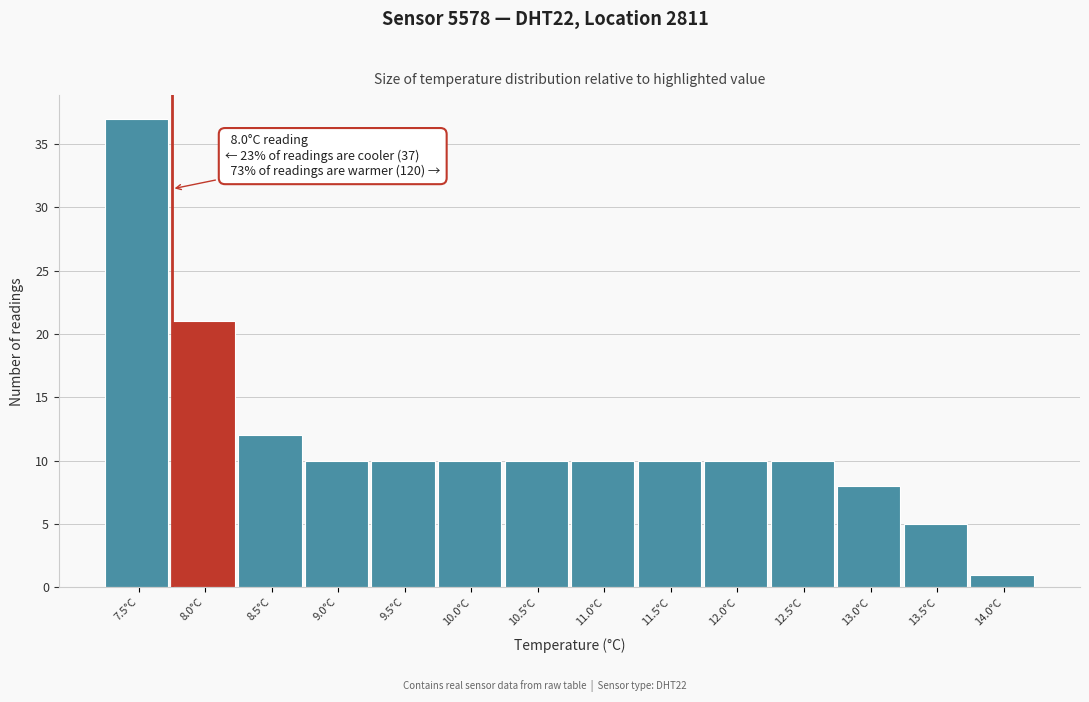

Reading left to right, extract all data points from this chart.

37	21	12	10	10	10	10	10	10	10	10	8	5	1